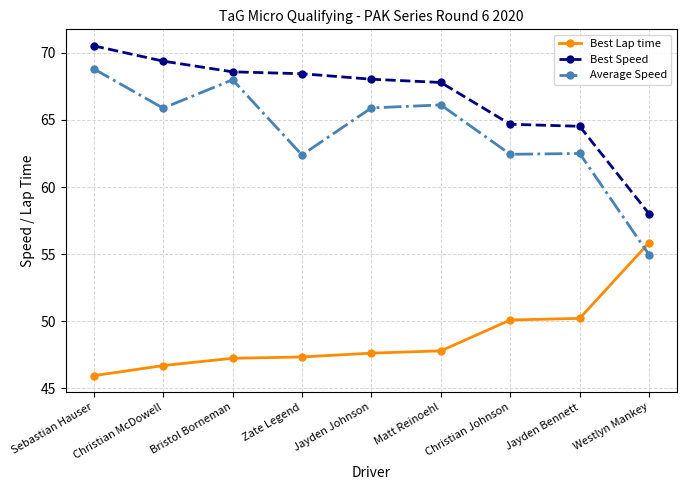

What is the spread (max minus min) of values at Jayden Johnson?

20.4